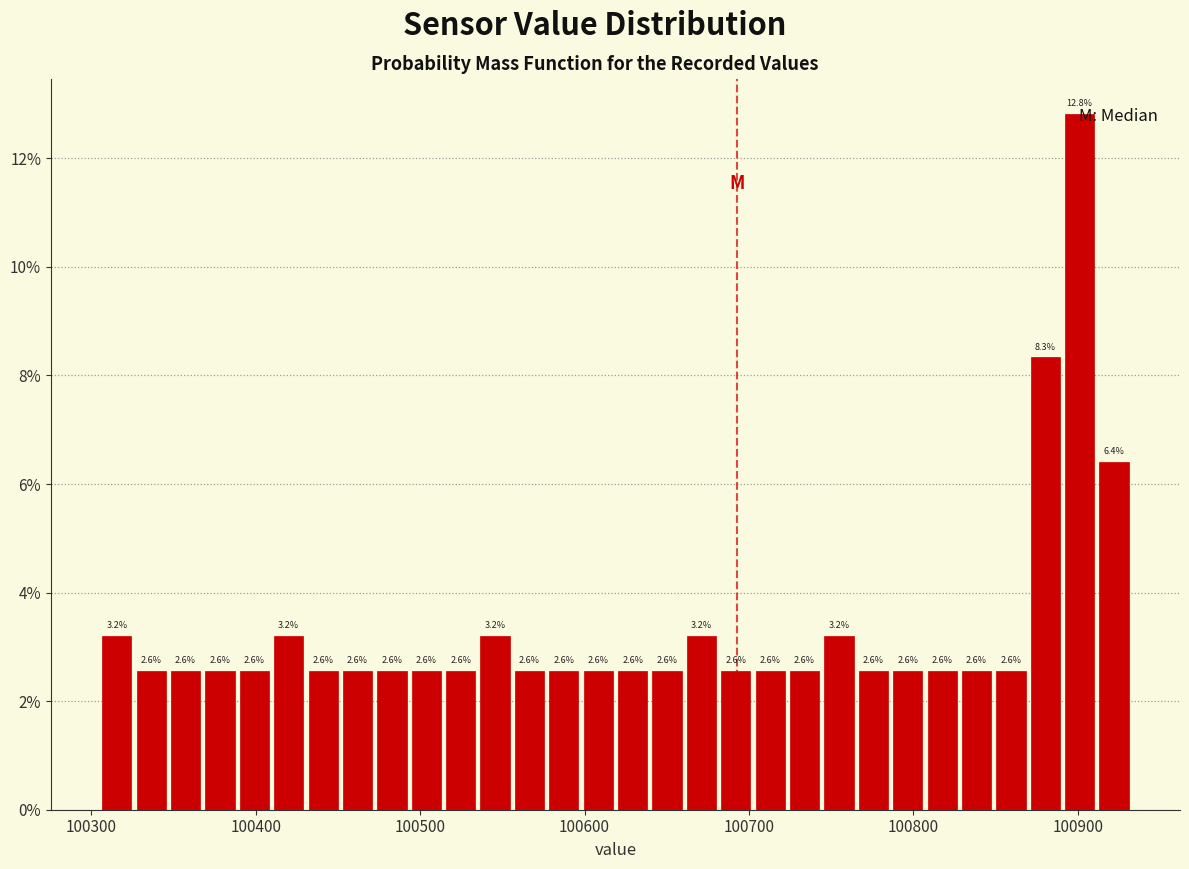

Around what value on the x-axis is the tallest bar? Give the approximate position of its centre, as read against the axis.

100900